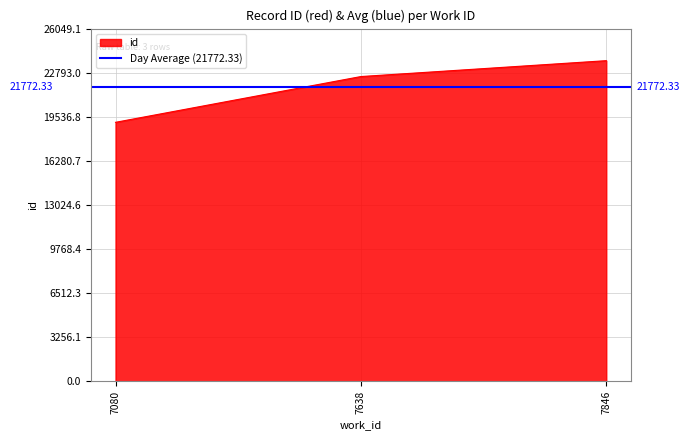

Reading left to right, transcribe all the data shown in this chart.

19128	22508	23681